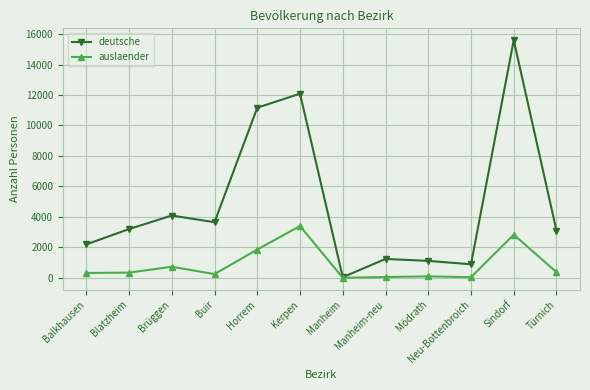

Which series changed the most between Buir and Manheim-neu?

deutsche